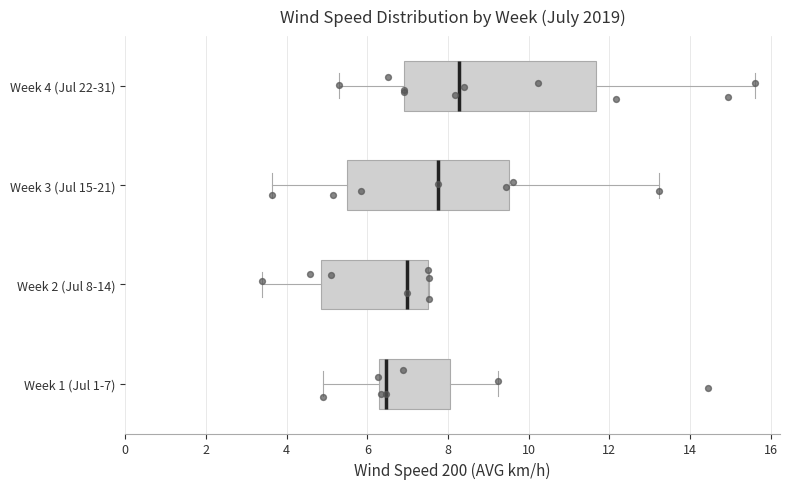

Comparing the boxes themselves (not the whiskers), which one is the widest?

Week 4 (Jul 22-31)